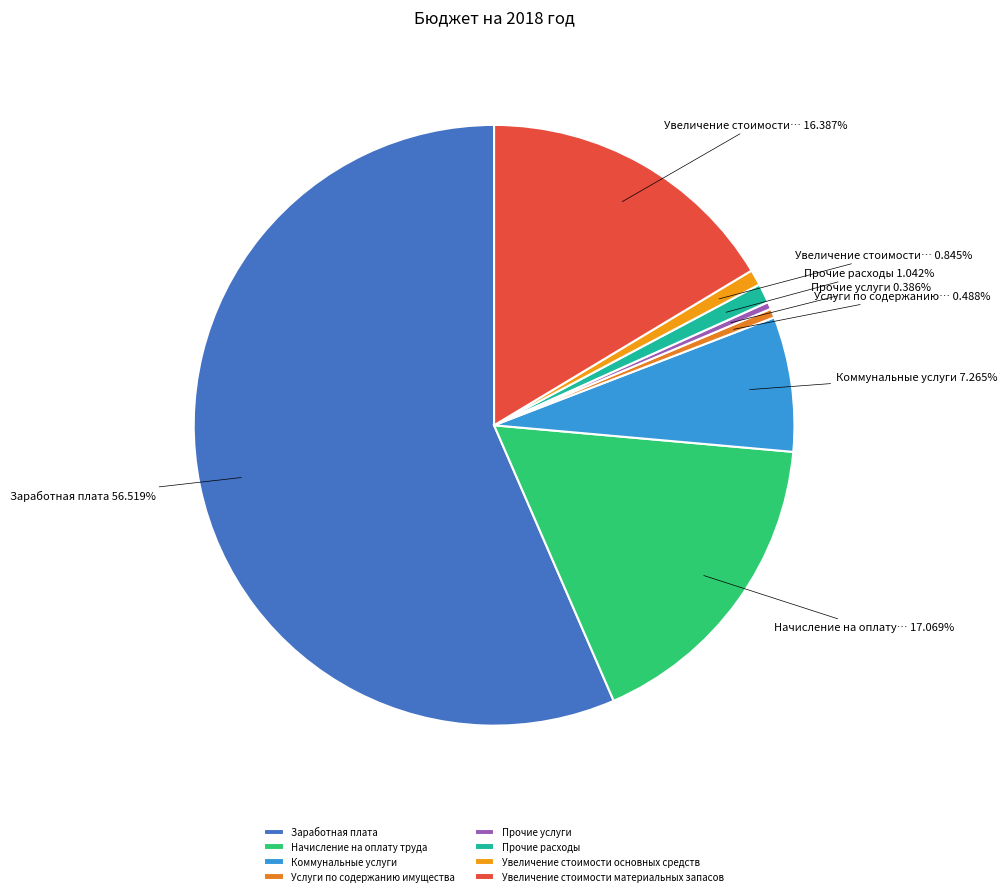

What is the change in value from Заработная плата to Прочие расходы?

-12165796.2